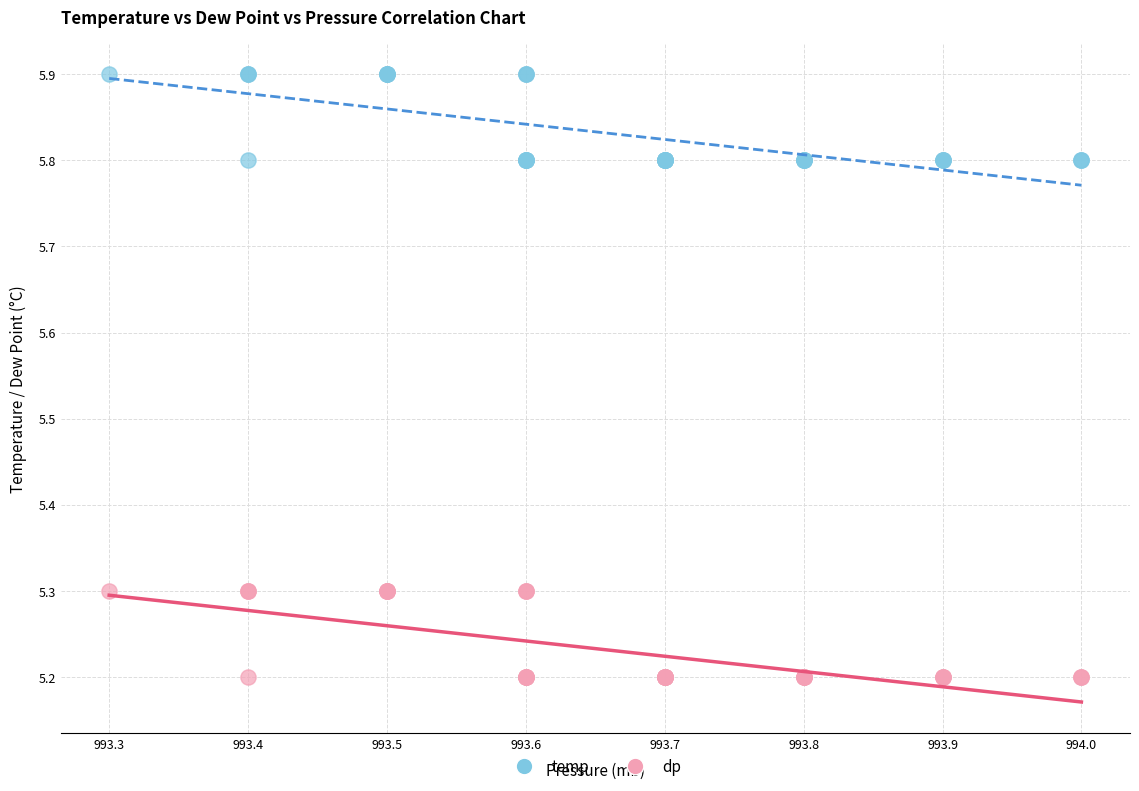

Which series reaches the maximum Y coordinate?

temp